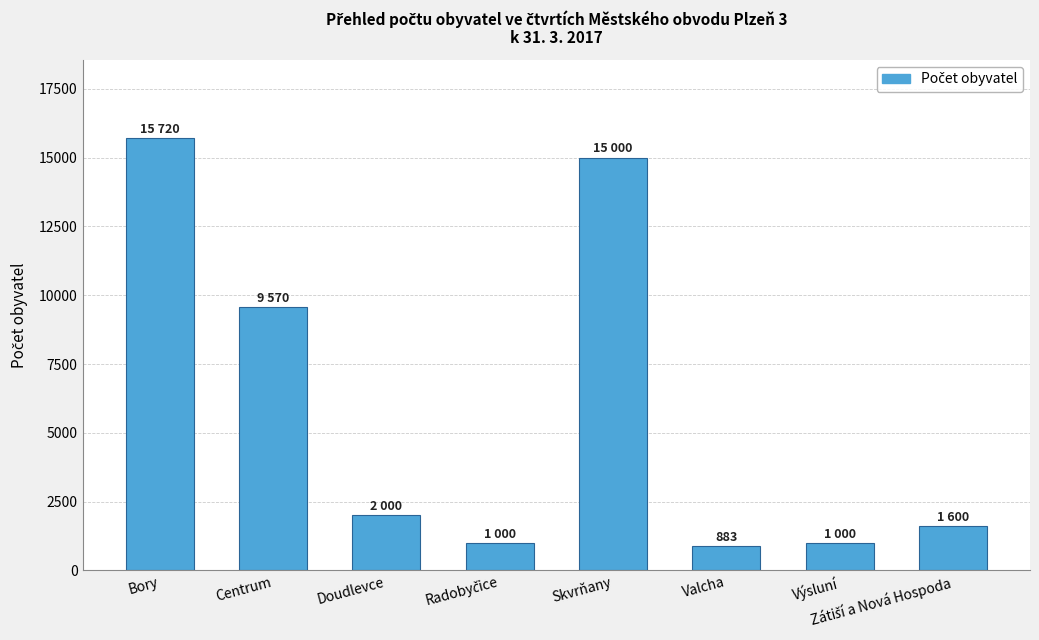

At which category does the chart reach its peak across all series?

Bory